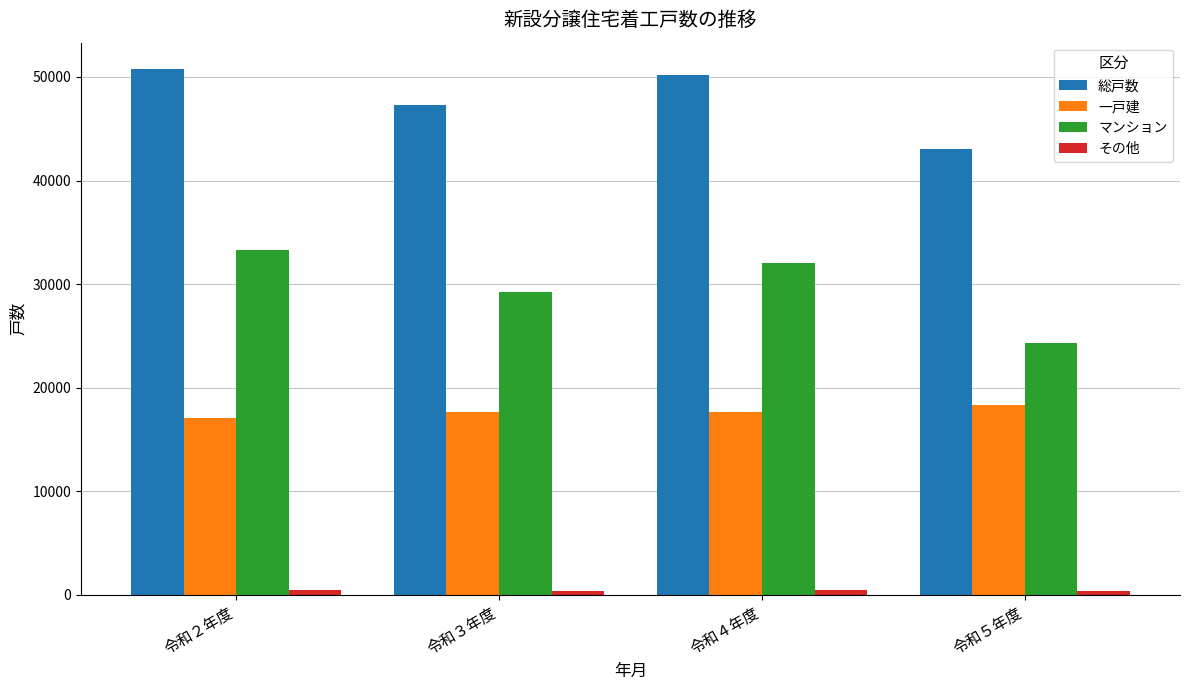

List the labels in order of マンション value, largest first.

令和２年度, 令和４年度, 令和３年度, 令和５年度